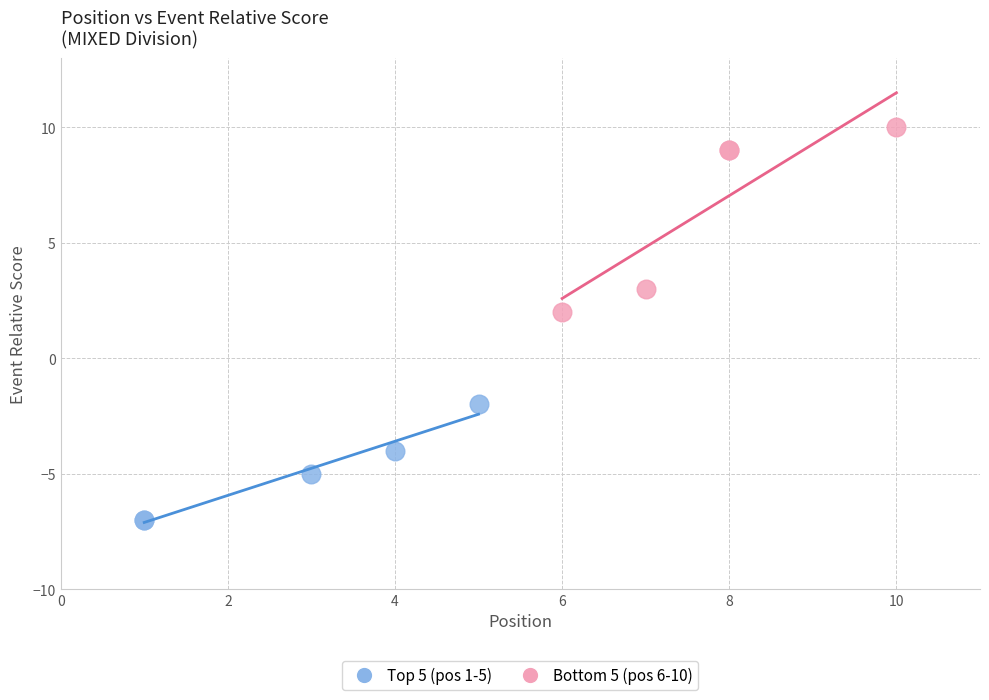

Which series contains the lowest Y value?

Top 5 (pos 1-5)